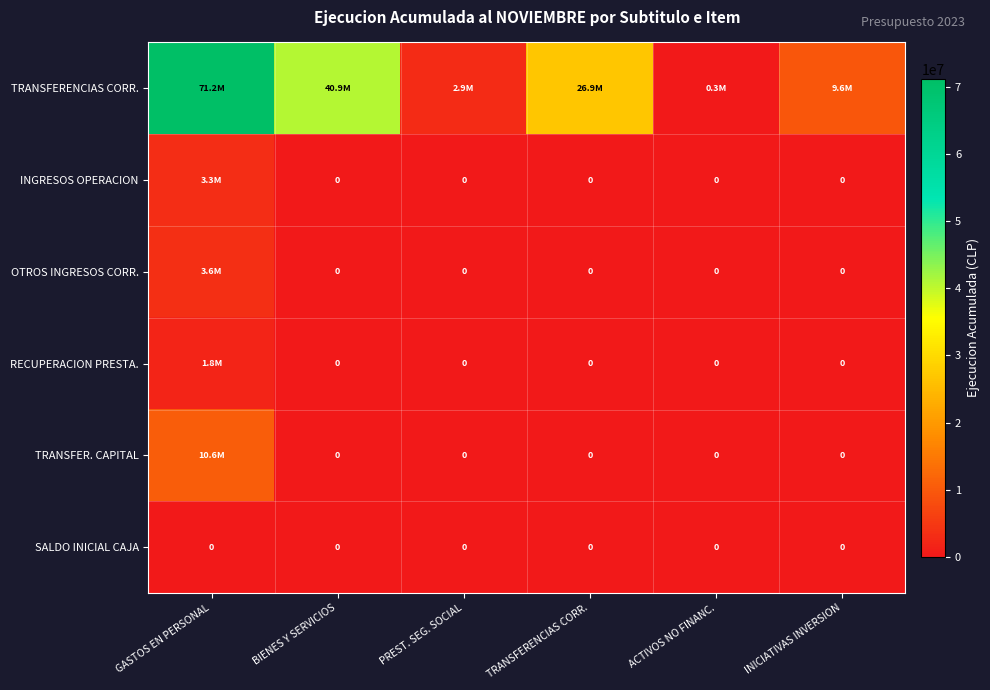

Count the number of data series in this chart.

6